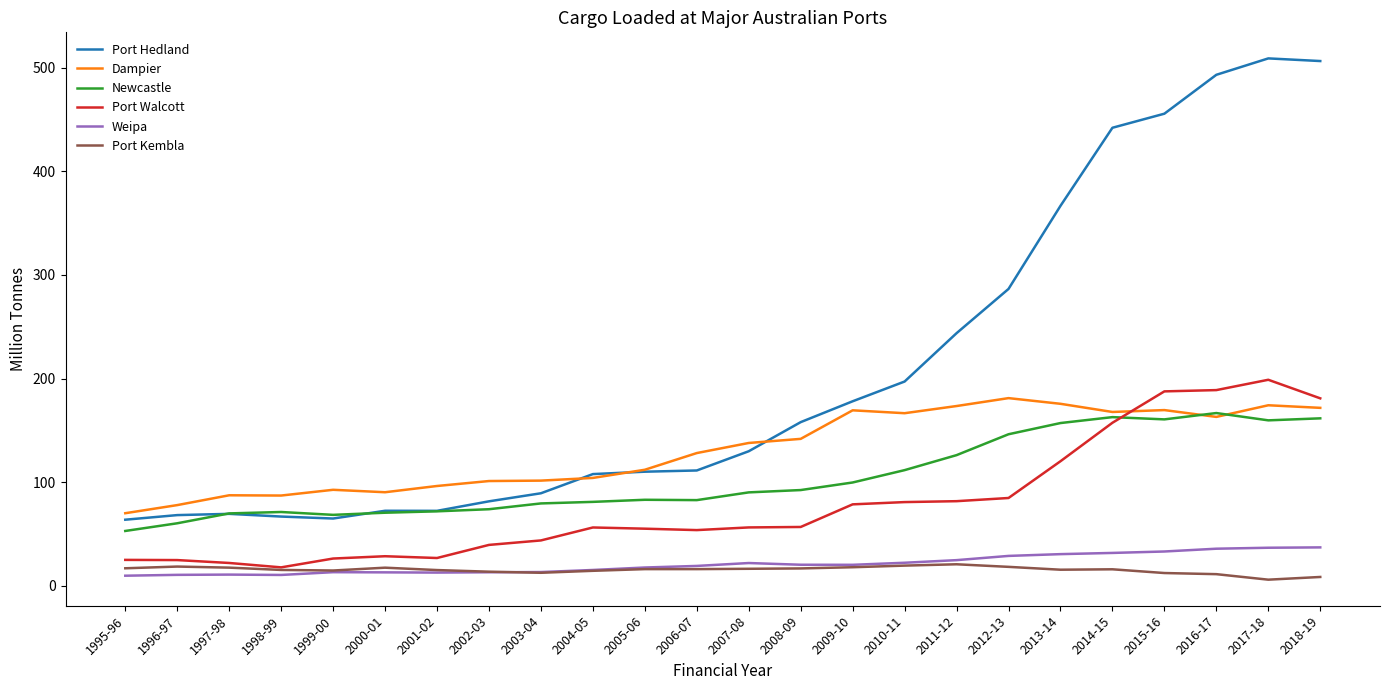

What is the sum of all Port Kembla values?

370.8